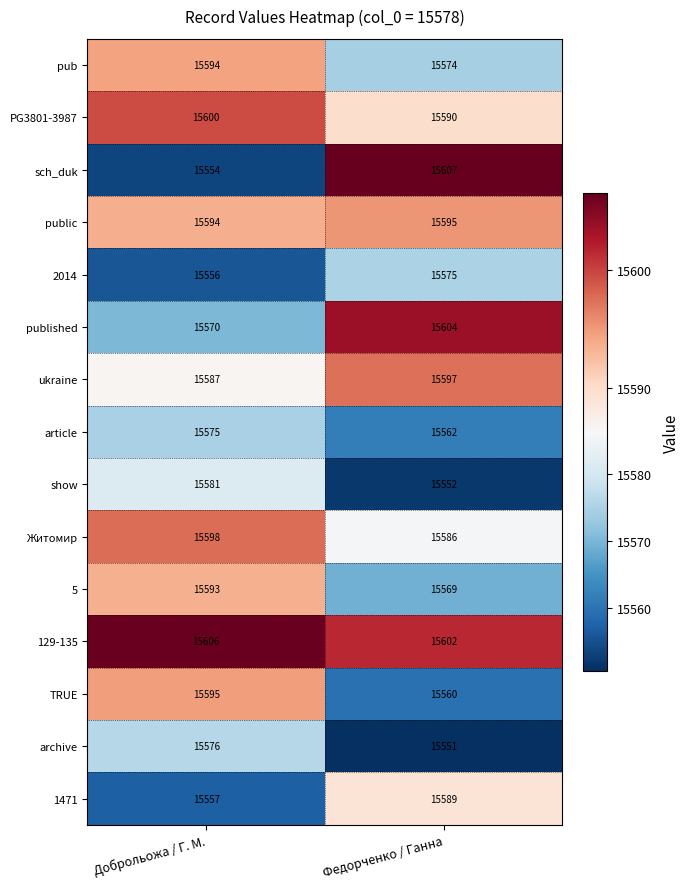

The value of sch_duk at Доброльожа / Г. М. is 26069. True or false?

False